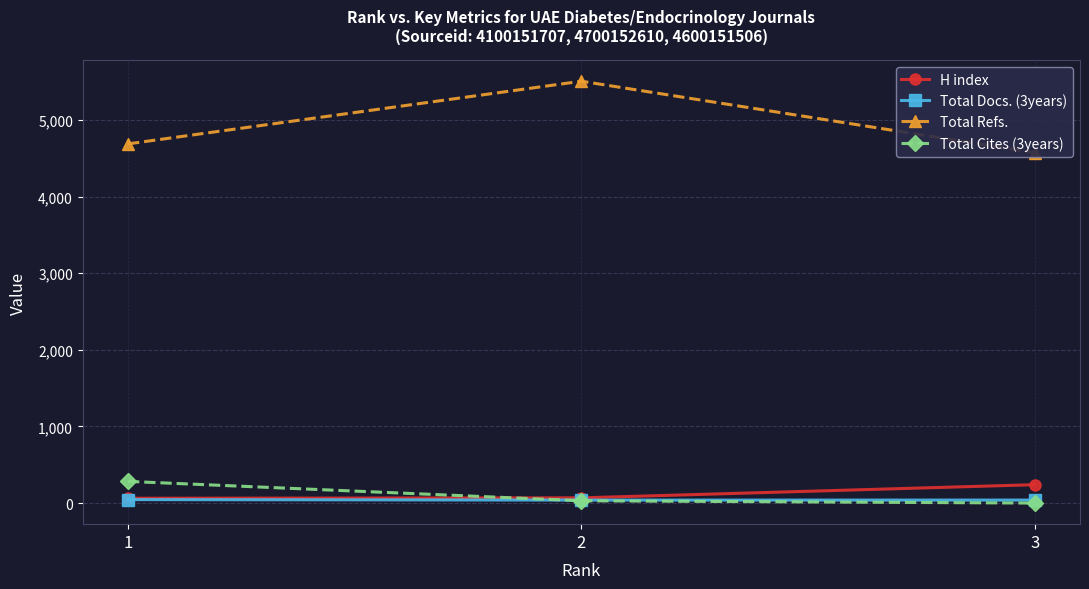

Which series has the largest range (max minus min)?

Total Refs.